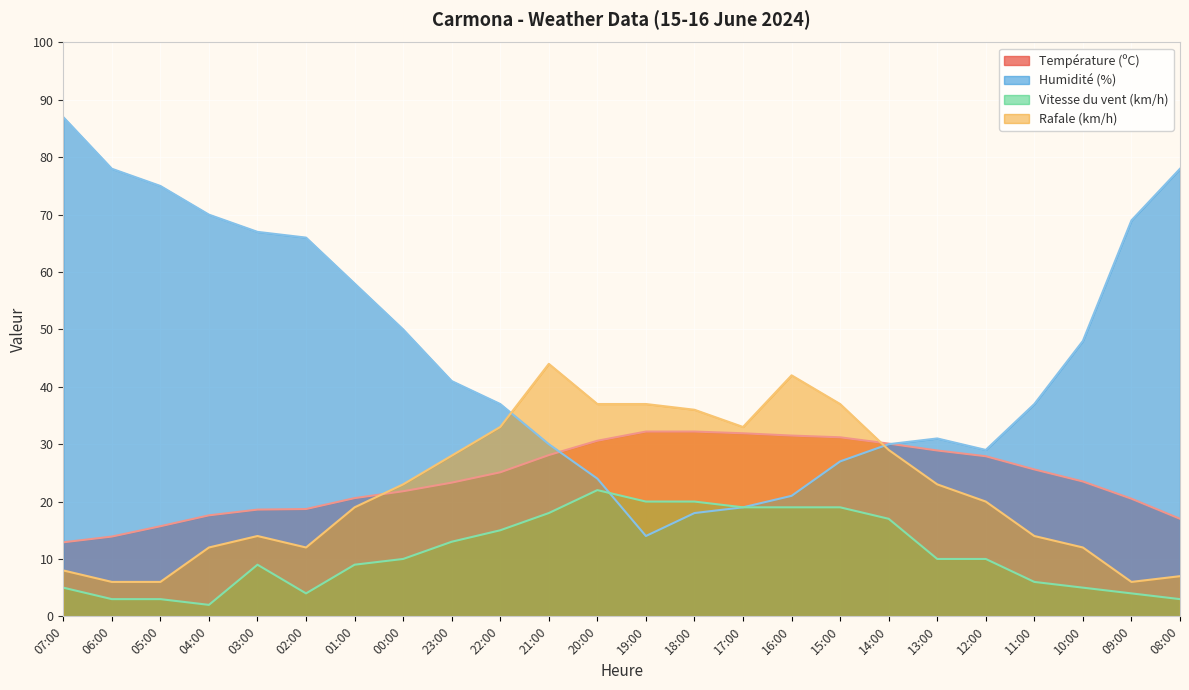

What is the minimum value shown in the chart?

2.0